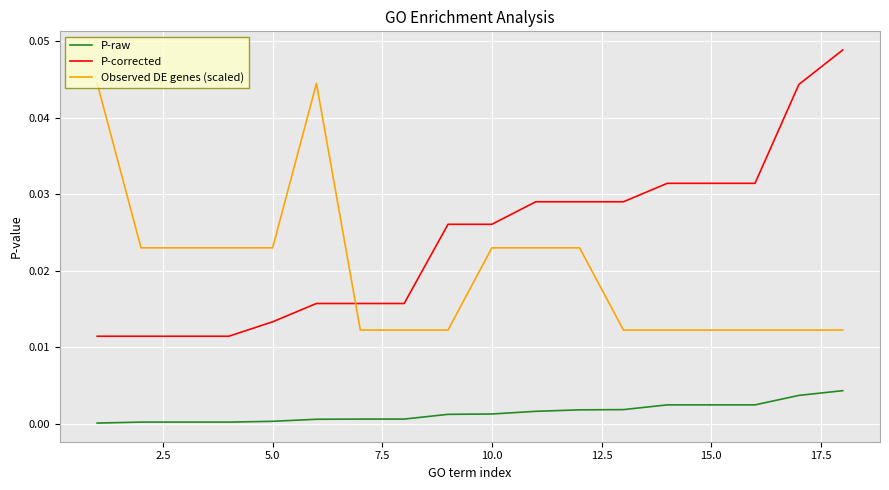

Which series has the largest range (max minus min)?

P-corrected